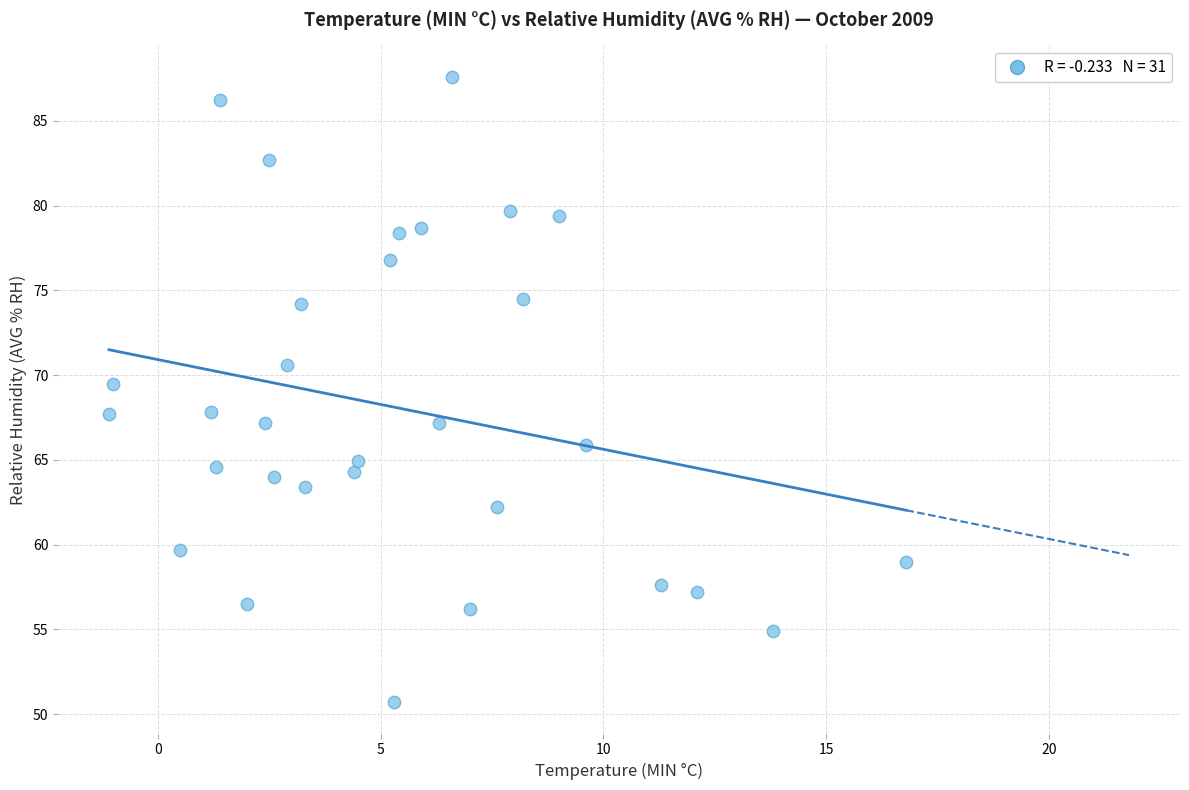

What Y value in the scatter plot is closest to 69?

69.5